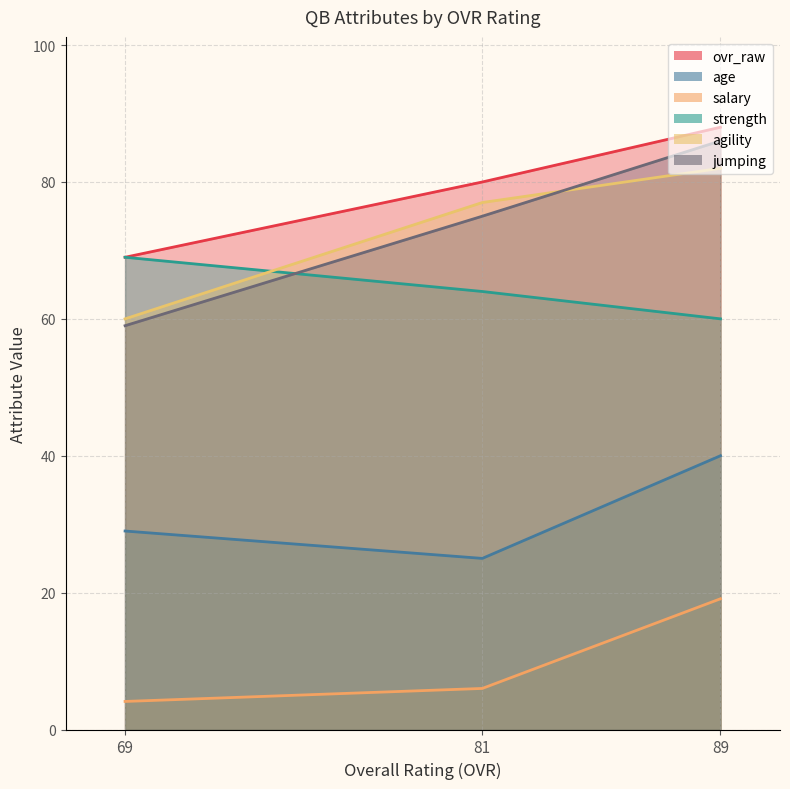

At which label does agility first exceed 77?

89